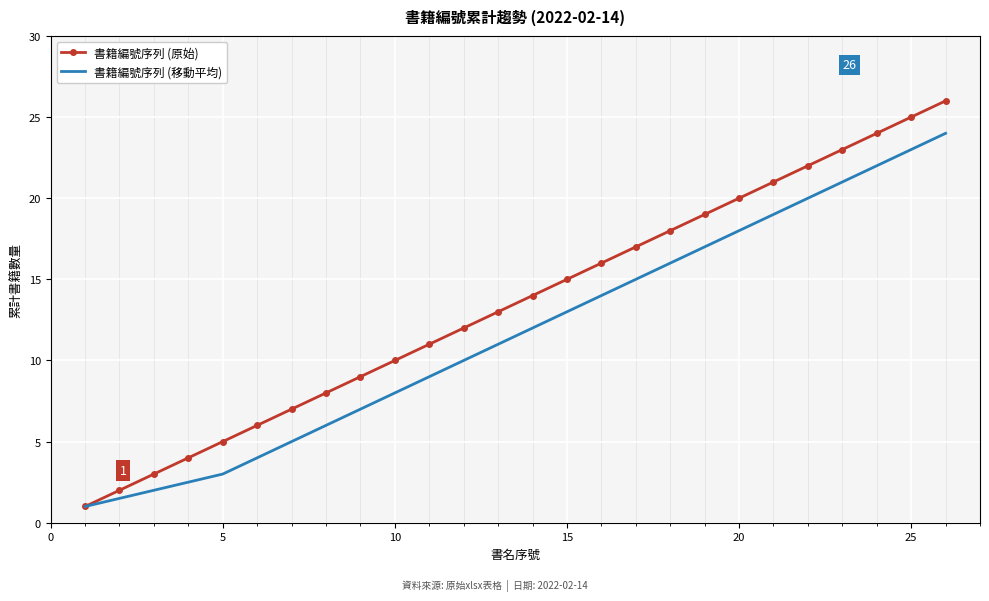

Which series has the largest total across all categories?

書籍編號序列 (原始)